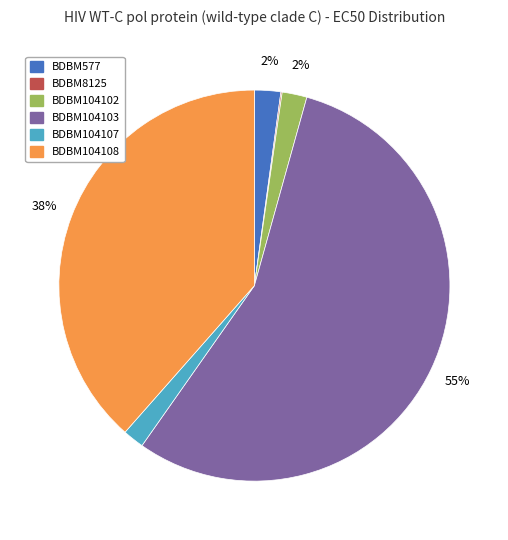

The BDBM104103 slice represents 47% of the pie. True or false?

False